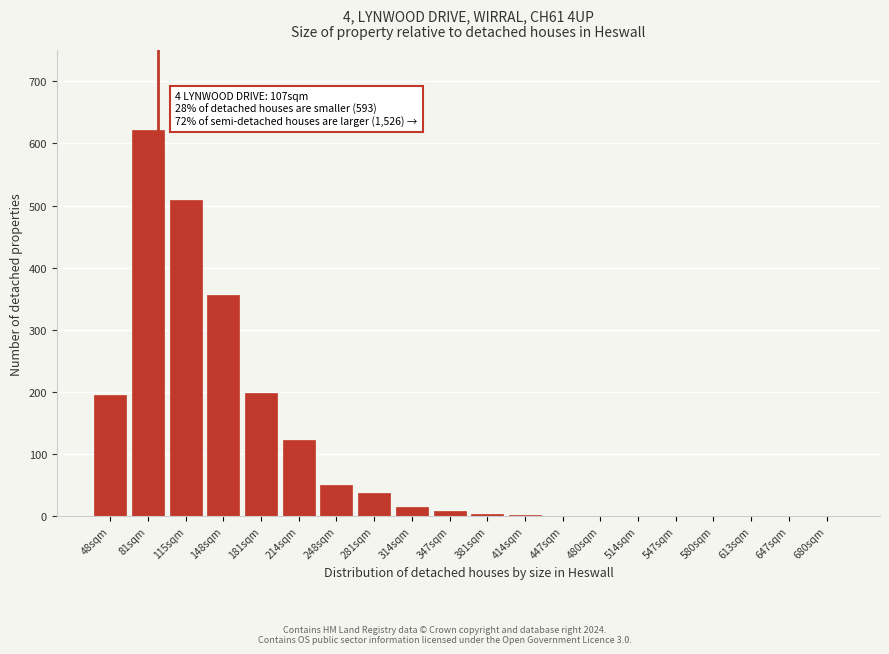

What is the greatest value displayed?

621.8